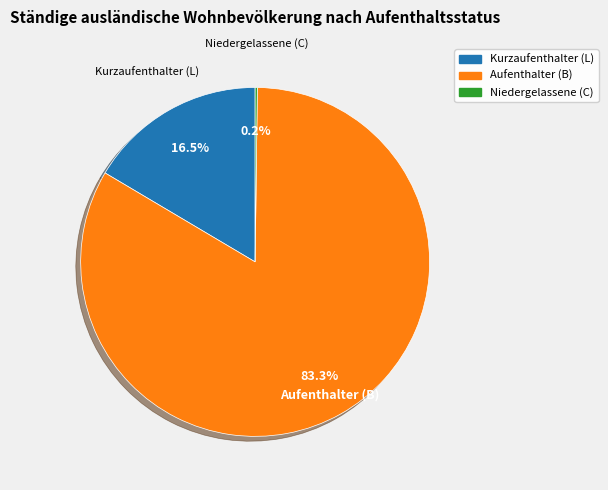

Is it true that Kurzaufenthalter (L) is 27% of the pie?

False